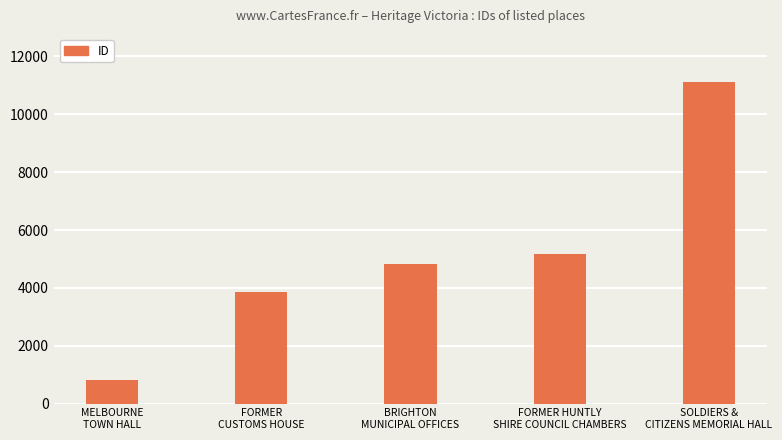

How many series are shown in this chart?

1